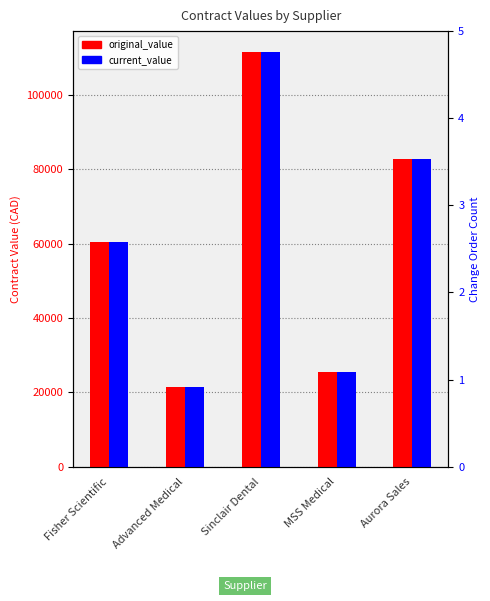

What is the label of the 5th bar from the left?

Aurora Sales